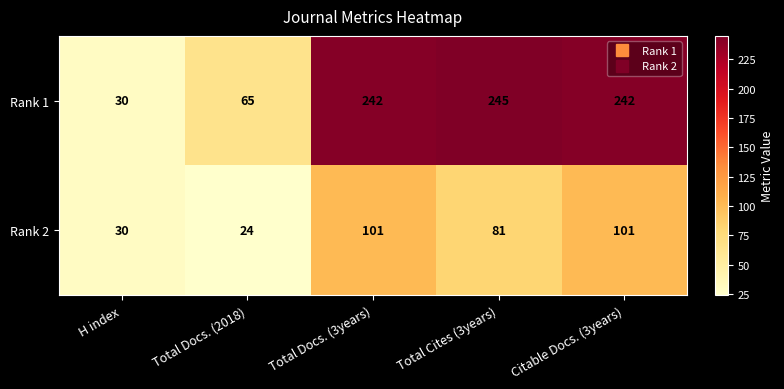

What is the difference between the maximum and minimum values in the Rank 1 series?

215